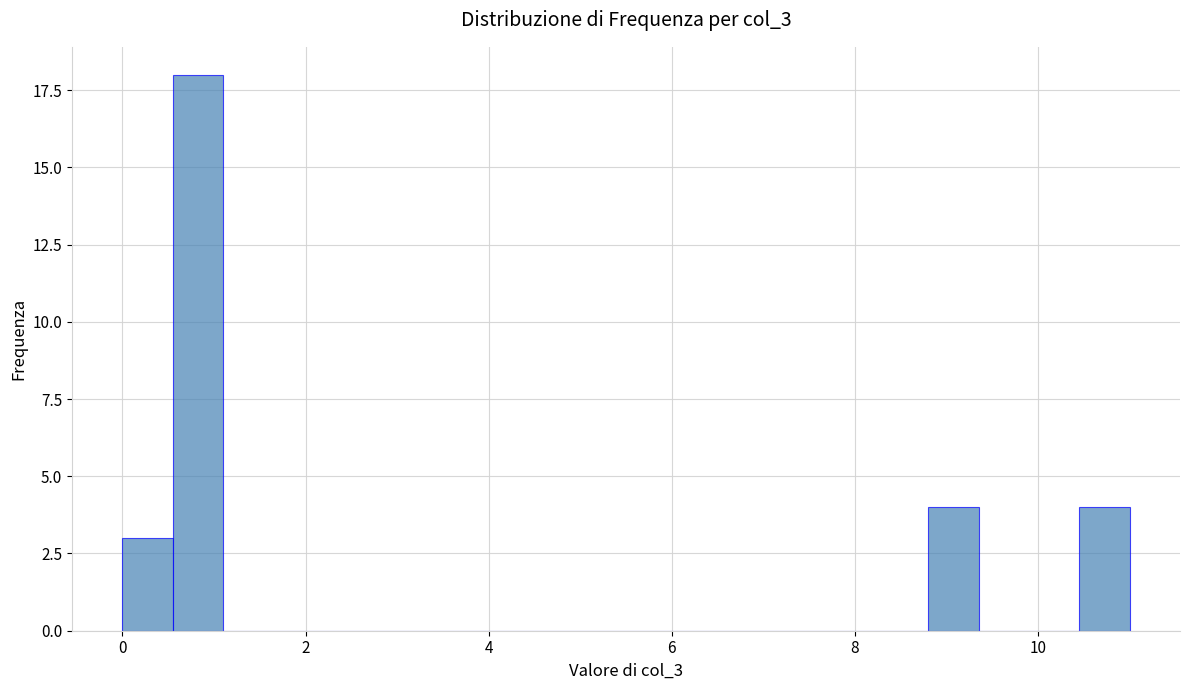

Around what value on the x-axis is the tallest bar? Give the approximate position of its centre, as read against the axis.

0.8